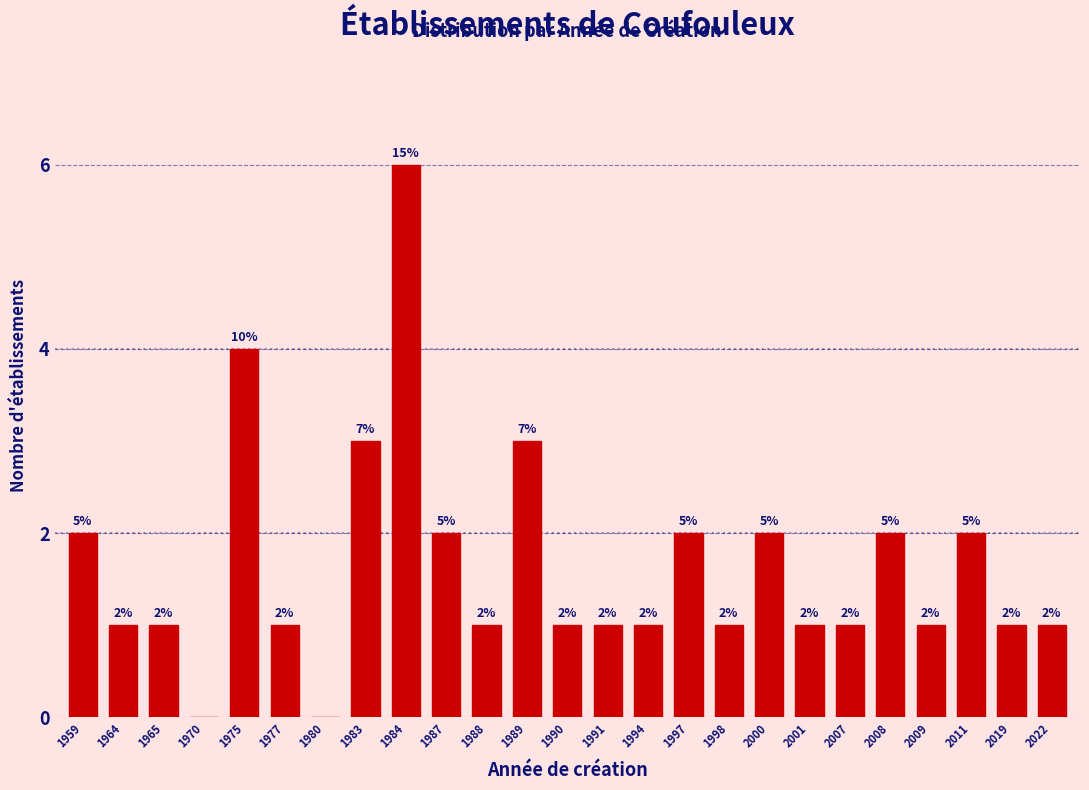

Reading left to right, extract all data points from this chart.

1959=2	1964=1	1965=1	1970=0	1975=4	1977=1	1980=0	1983=3	1984=6	1987=2	1988=1	1989=3	1990=1	1991=1	1994=1	1997=2	1998=1	2000=2	2001=1	2007=1	2008=2	2009=1	2011=2	2019=1	2022=1